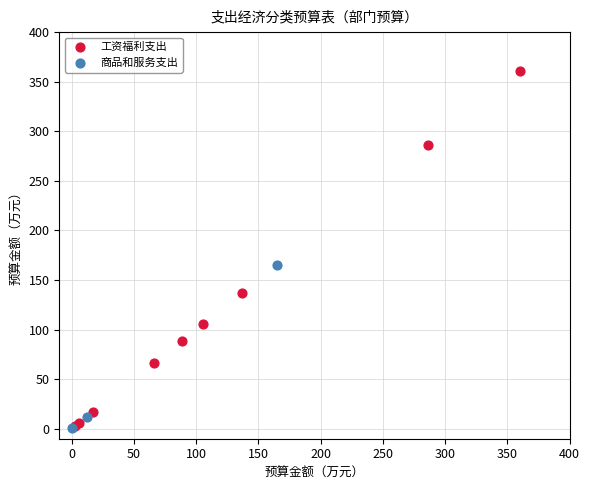

Which series contains the highest Y value?

工资福利支出